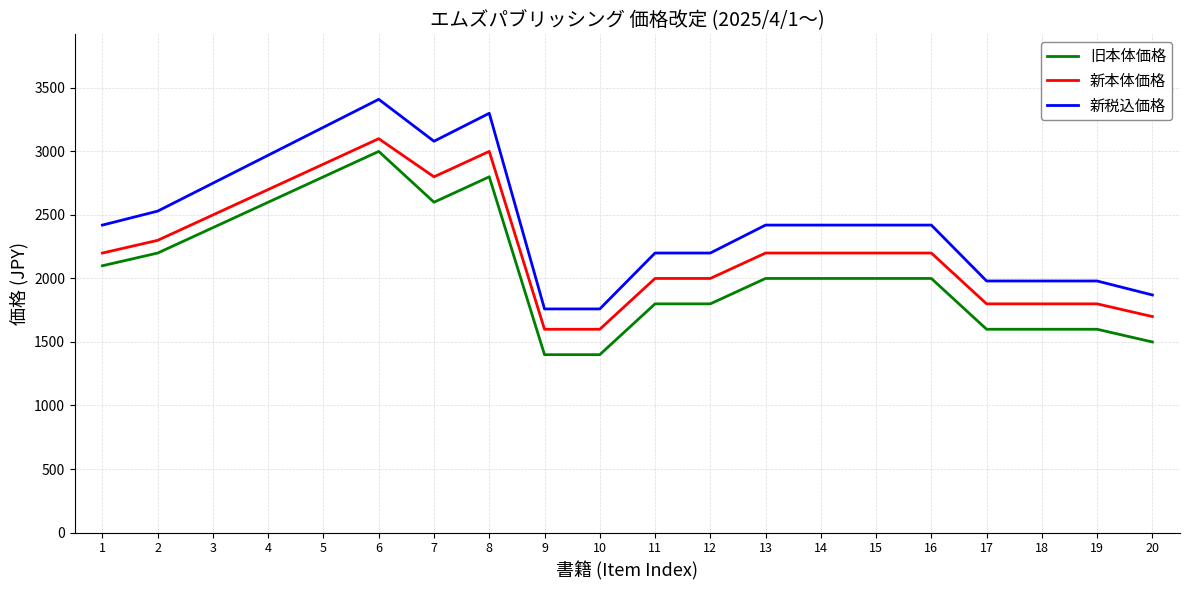

What is the lowest value of the 新税込価格 series?

1760